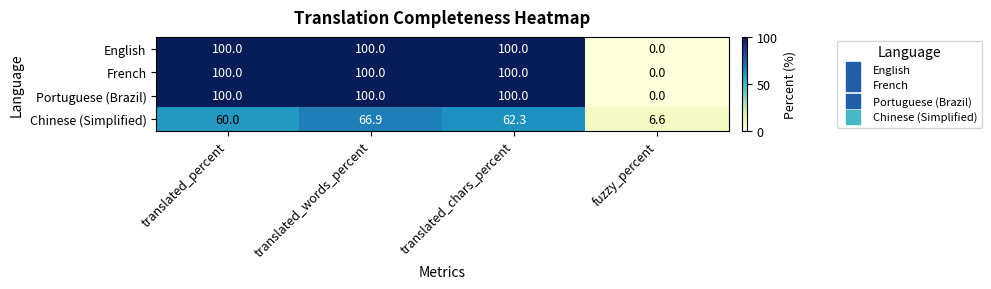

What is the greatest value displayed?

100.0